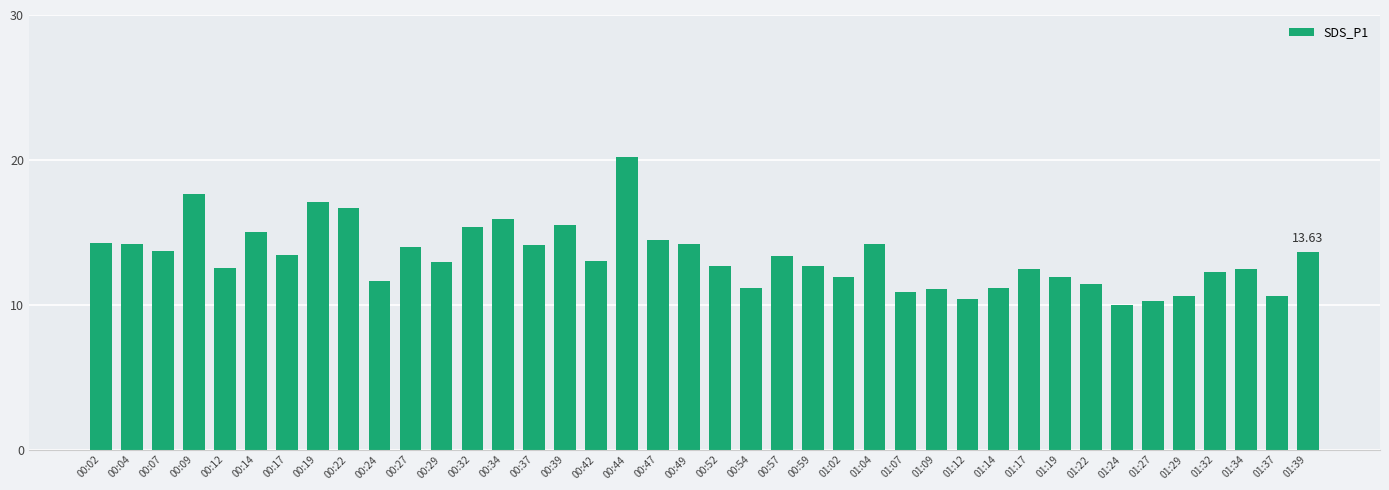

Which category has the highest value across all series?

00:44